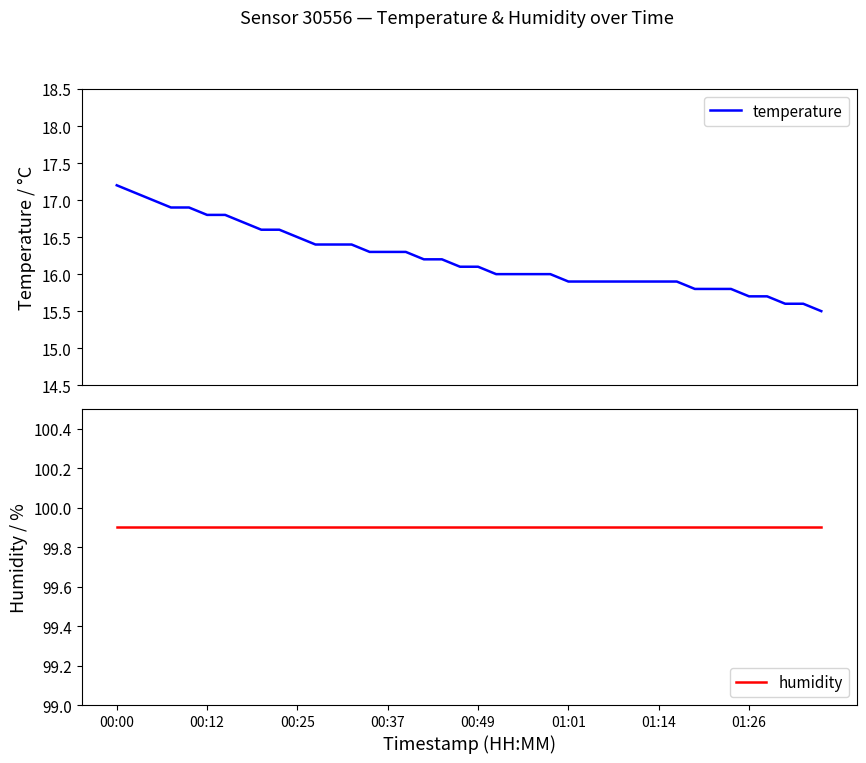

Count the number of categories in the chart.

40